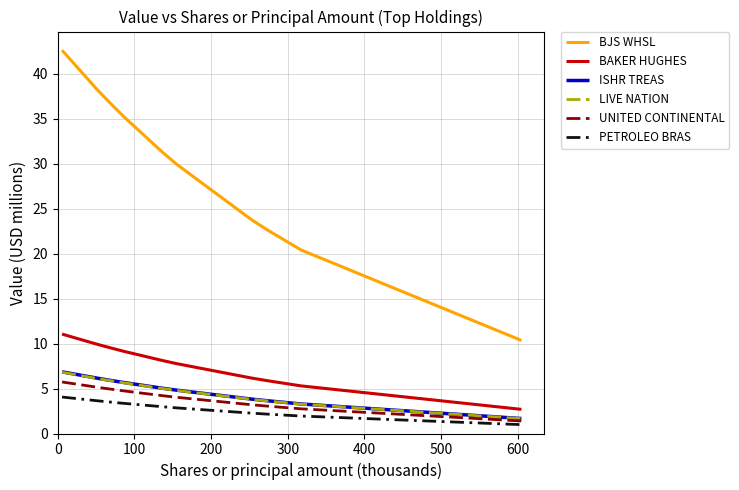

Which series has the widest spread of values?

BJS WHSL